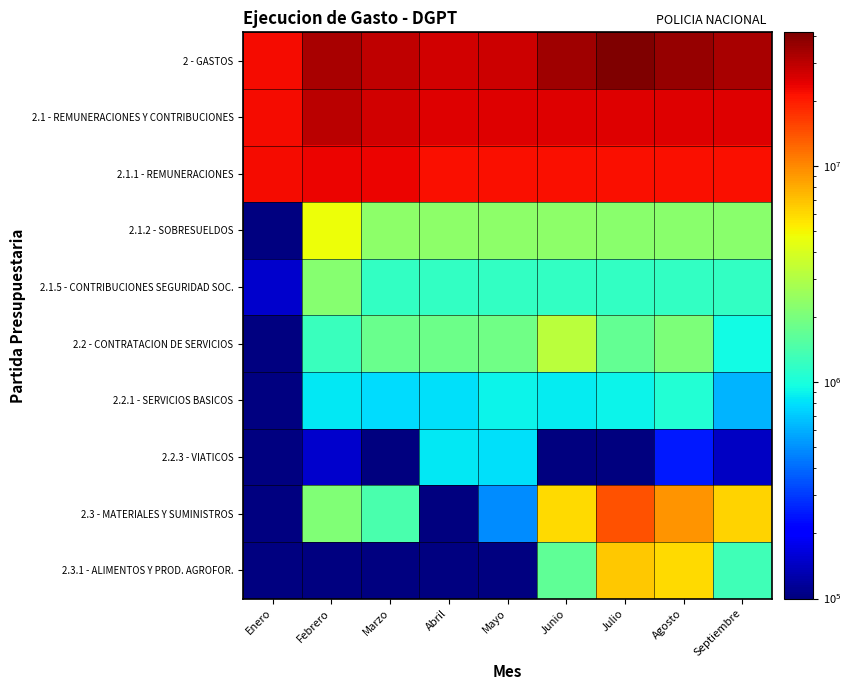

How many categories are shown in the chart?

9